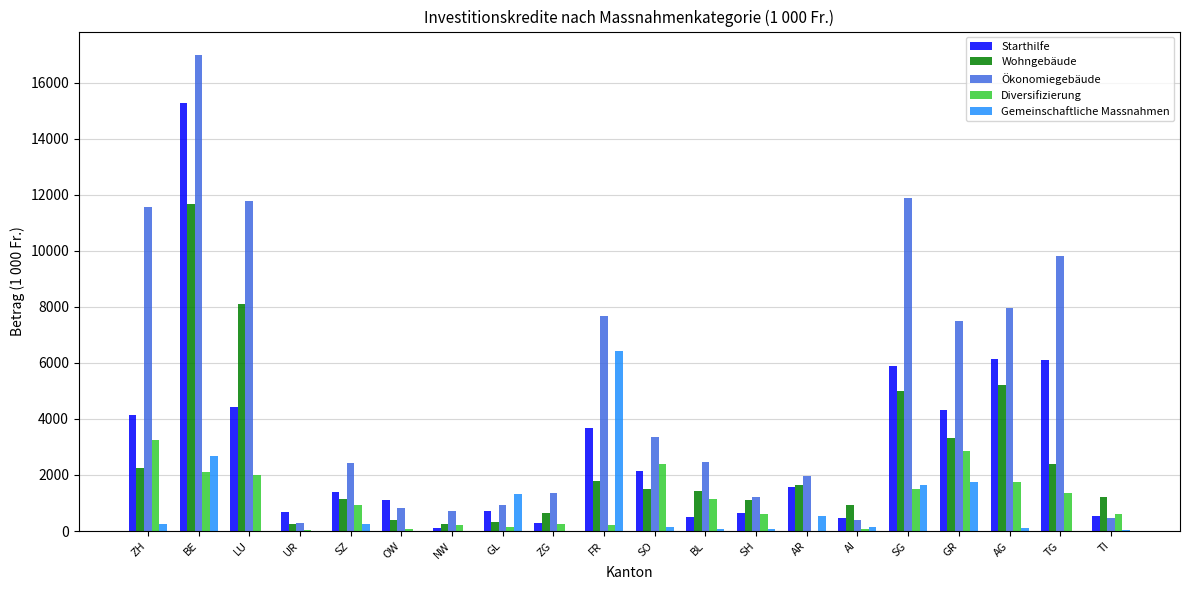

Are the bars horizontal?

No